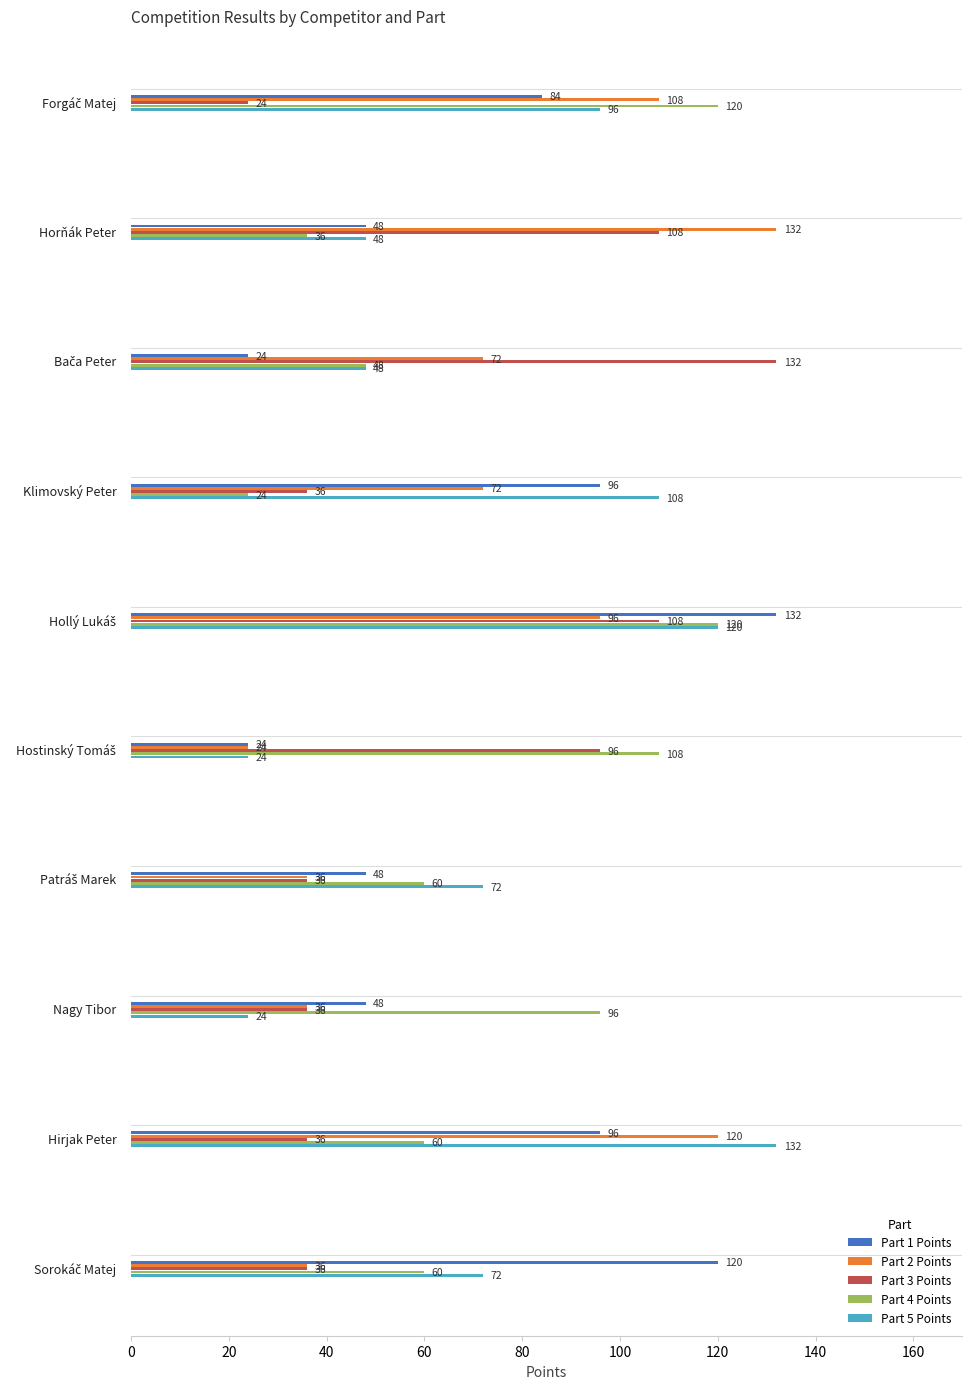

What is the highest value of the Part 1 Points series?

132